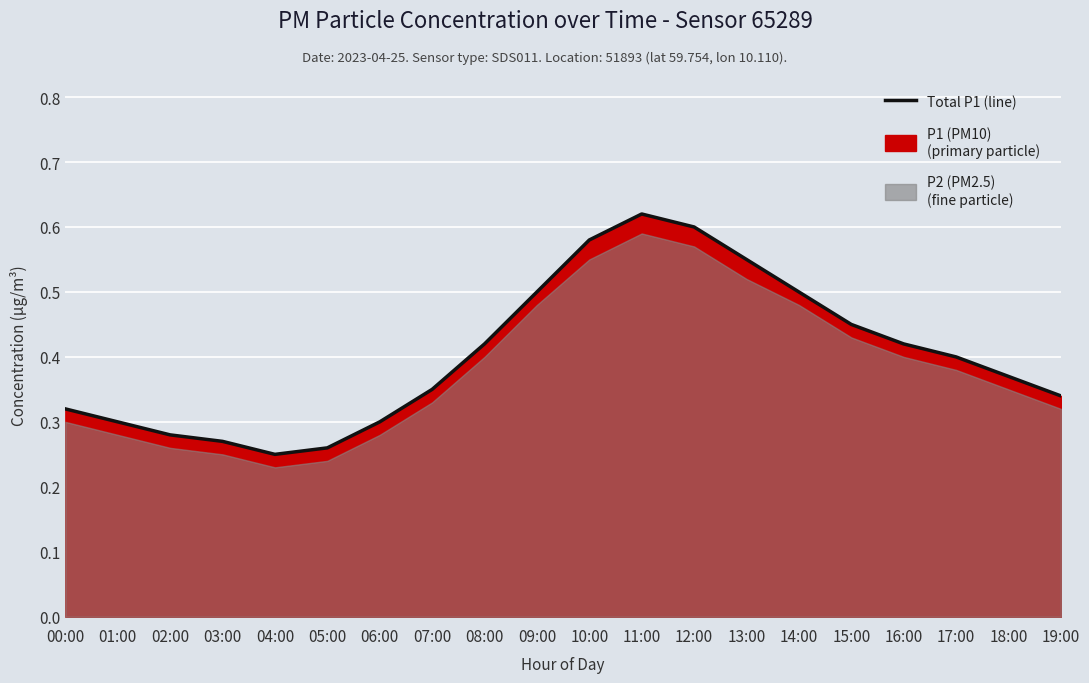

At which category does the data reach its first local valley?

04:00